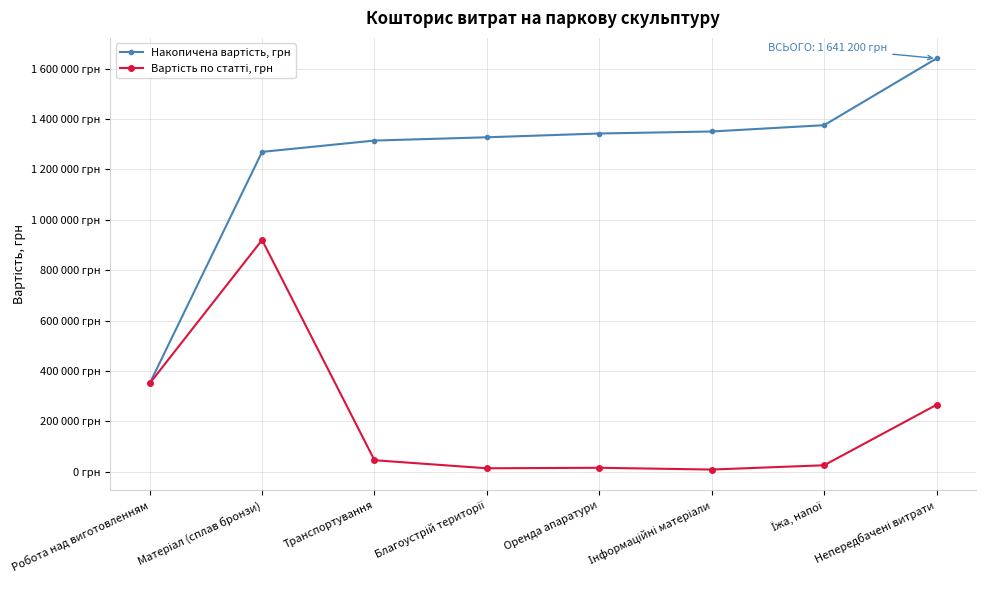

Does the chart have visible grid lines?

Yes